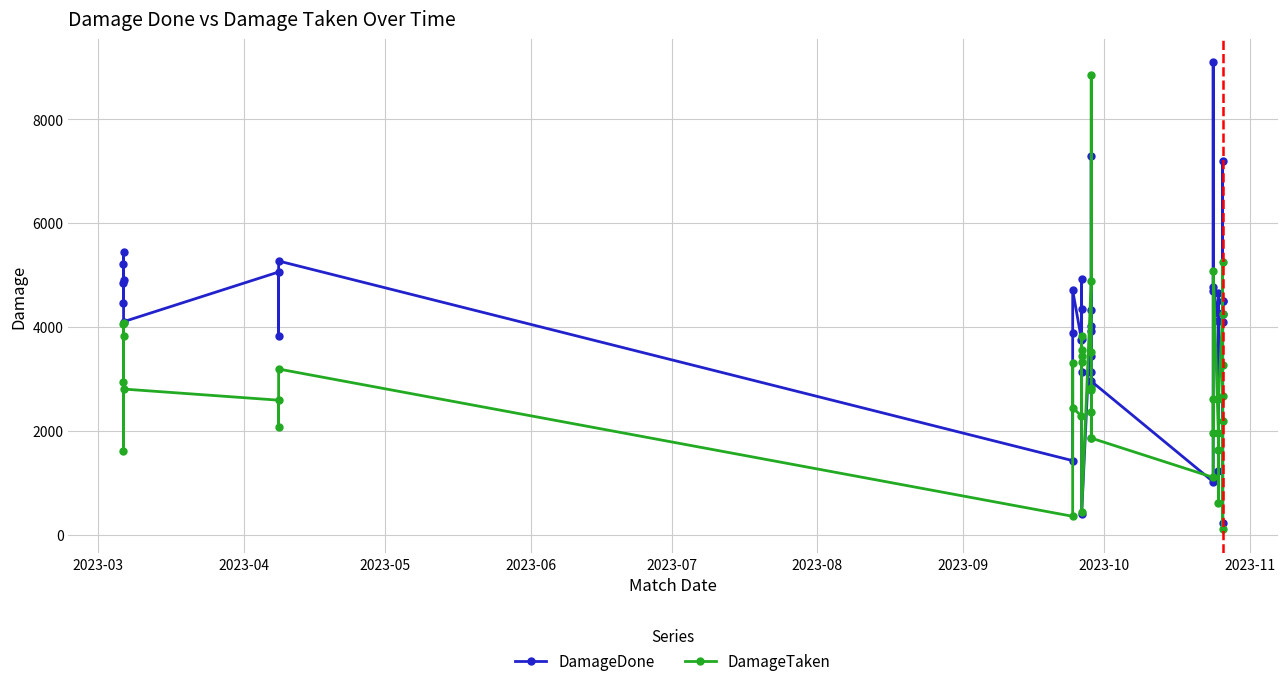

Does the chart have visible grid lines?

Yes